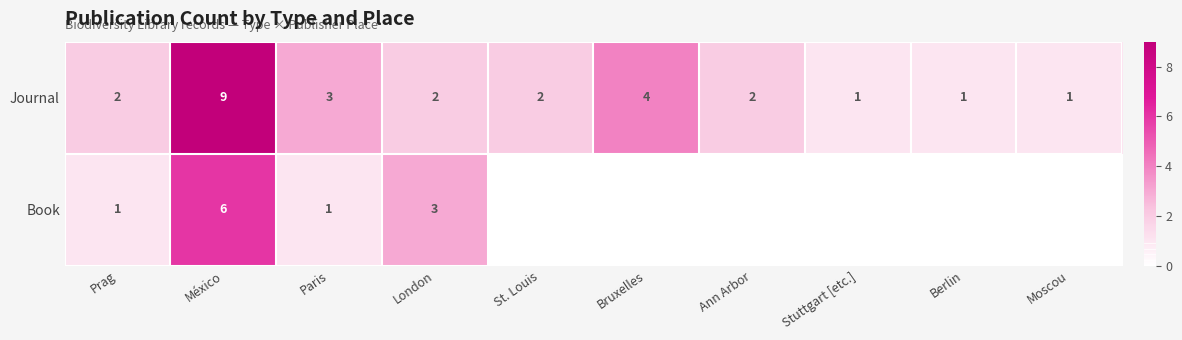

How many data points in Journal are less than 2?

3